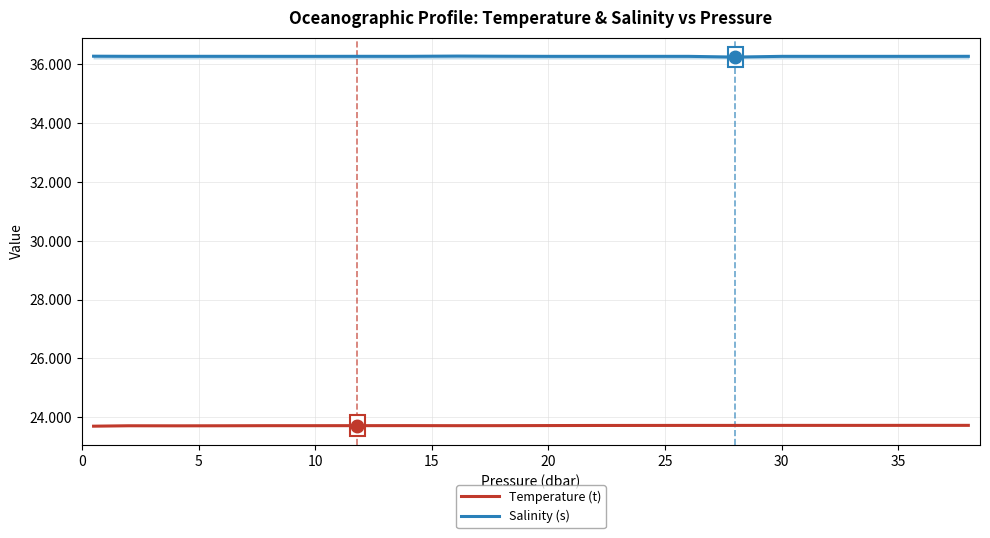

Which series has the largest total across all categories?

Salinity (s)